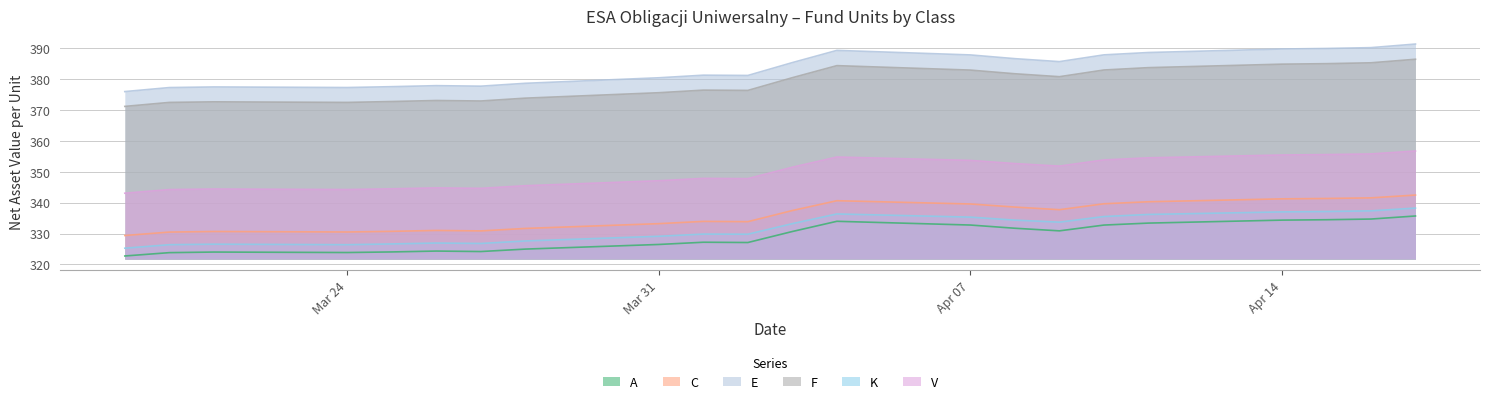

At which label does A reach its minimum?

2025-03-19